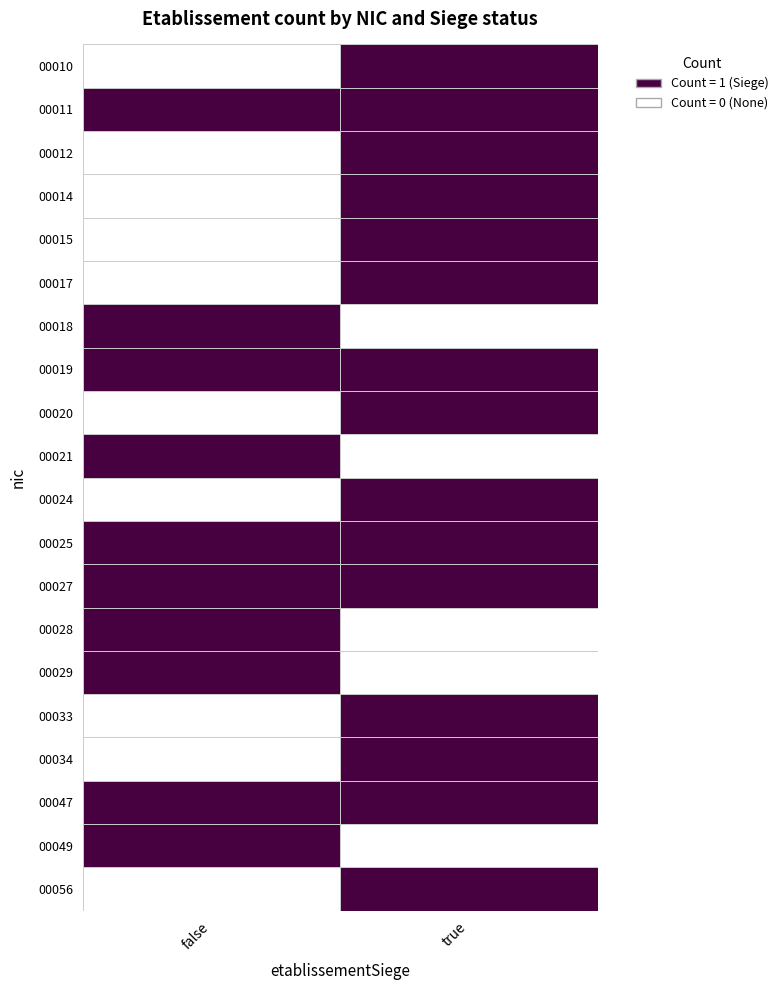

Rank the series by their maximum value, from lowest to highest.

00010, 00011, 00012, 00014, 00015, 00017, 00018, 00019, 00020, 00021, 00024, 00025, 00027, 00028, 00029, 00033, 00034, 00047, 00049, 00056